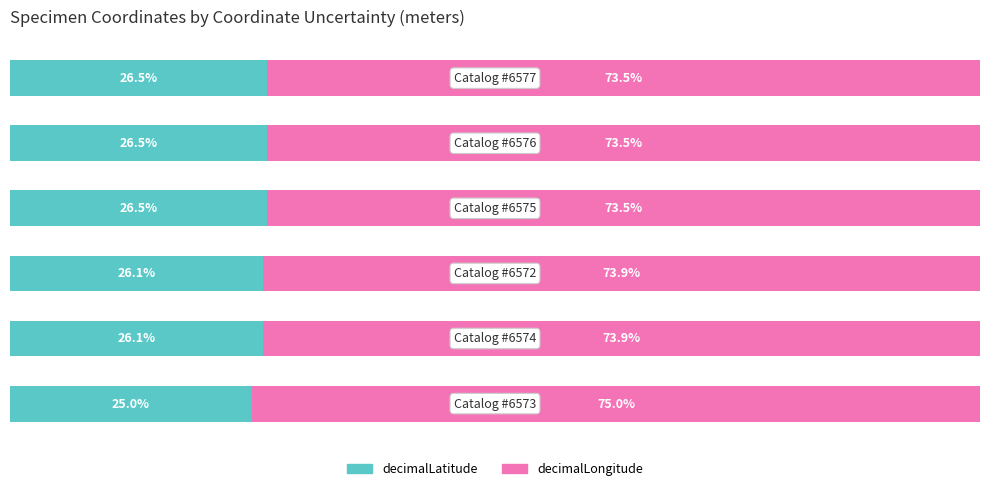

What are all the series names shown in the legend?

decimalLatitude, decimalLongitude